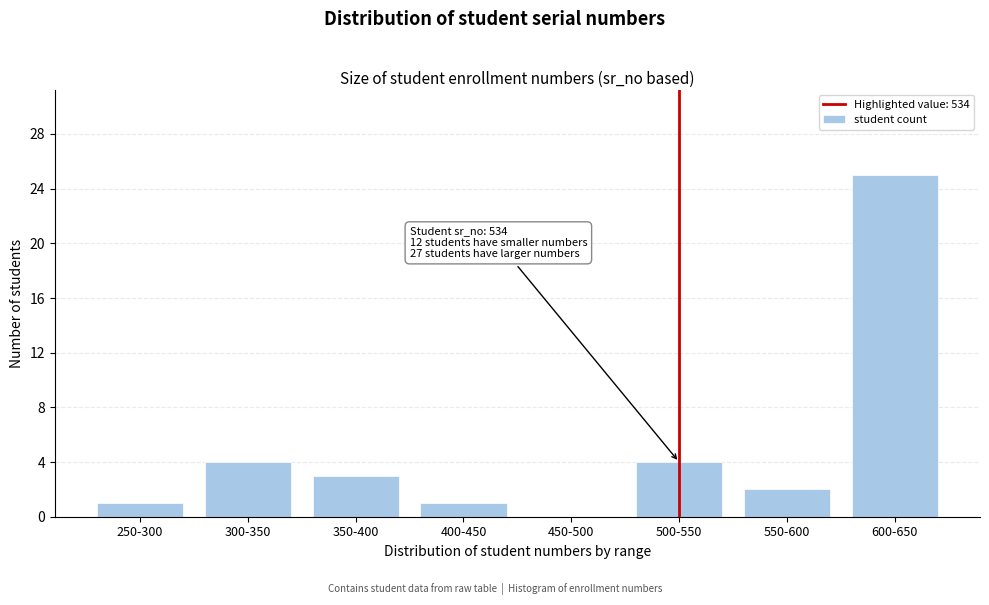

Reading left to right, extract all data points from this chart.

250-300=1	300-350=4	350-400=3	400-450=1	450-500=0	500-550=4	550-600=2	600-650=25